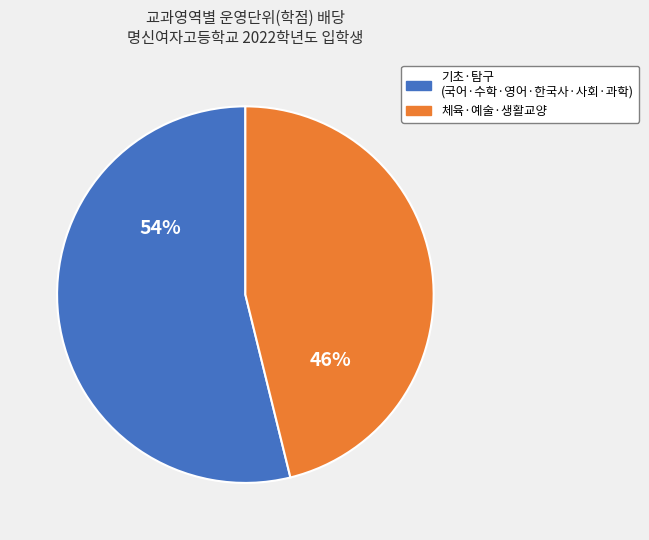

How many slices are in this pie chart?

2